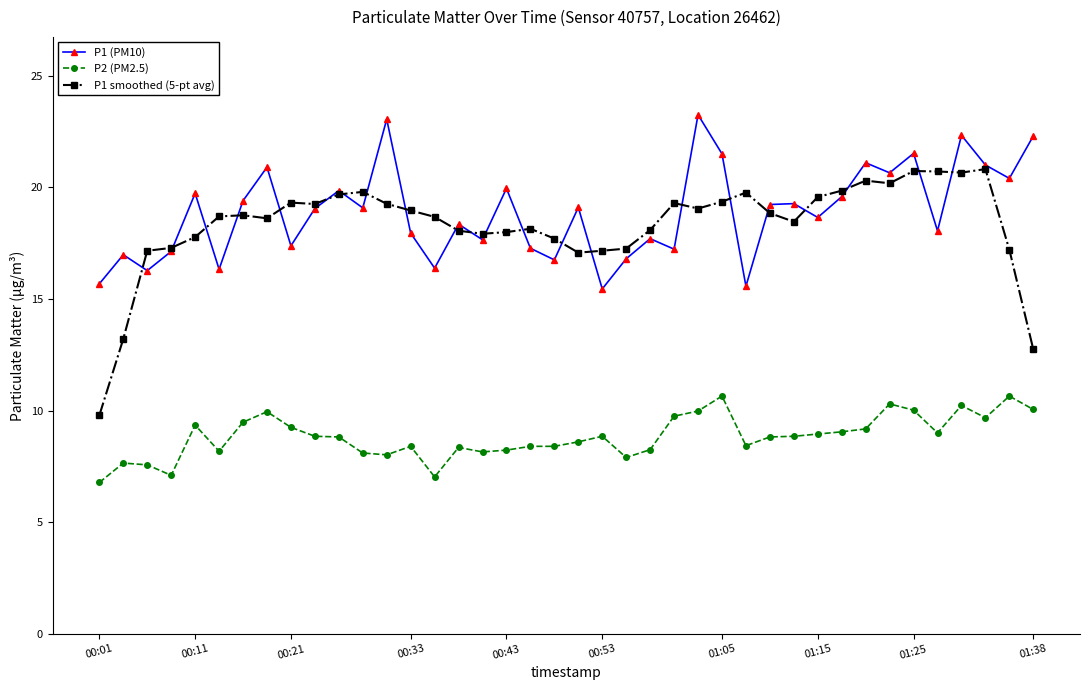

What is the maximum value for P1 smoothed (5-pt avg)?

20.8